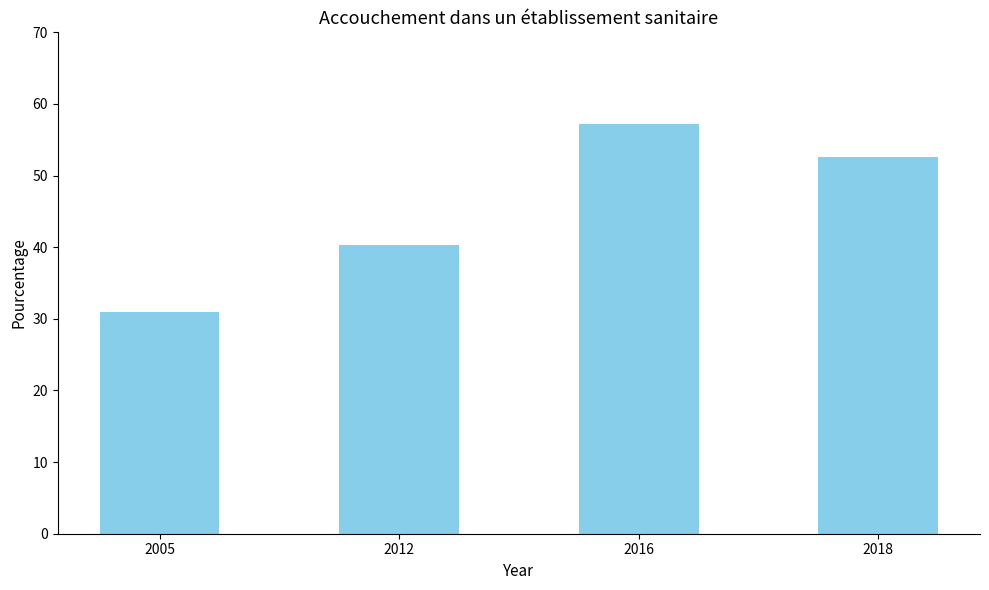

Reading left to right, list all the values displayed in this chart.

31.0	40.3	57.2	52.6